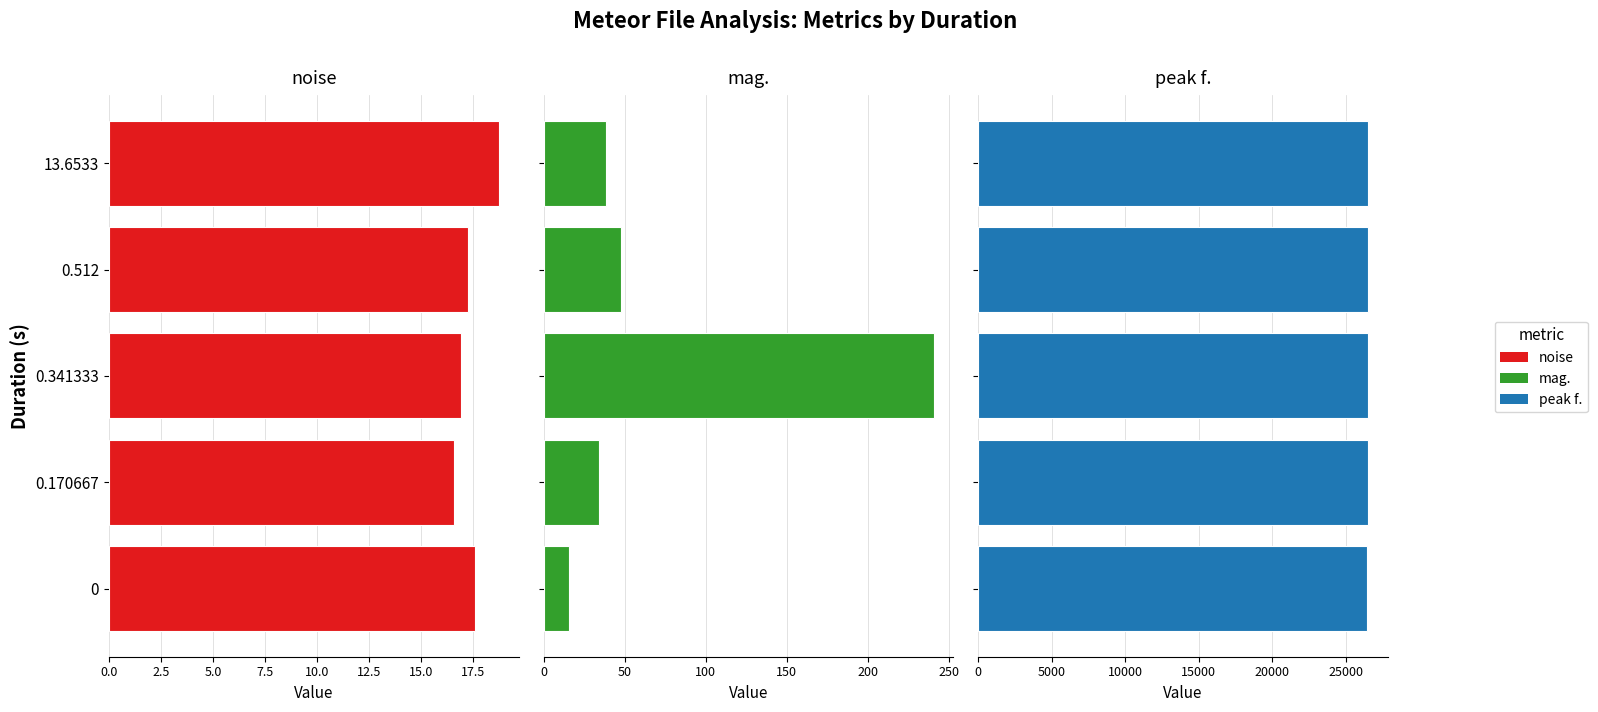

At how many categories does at least one series exceed 22632?

5